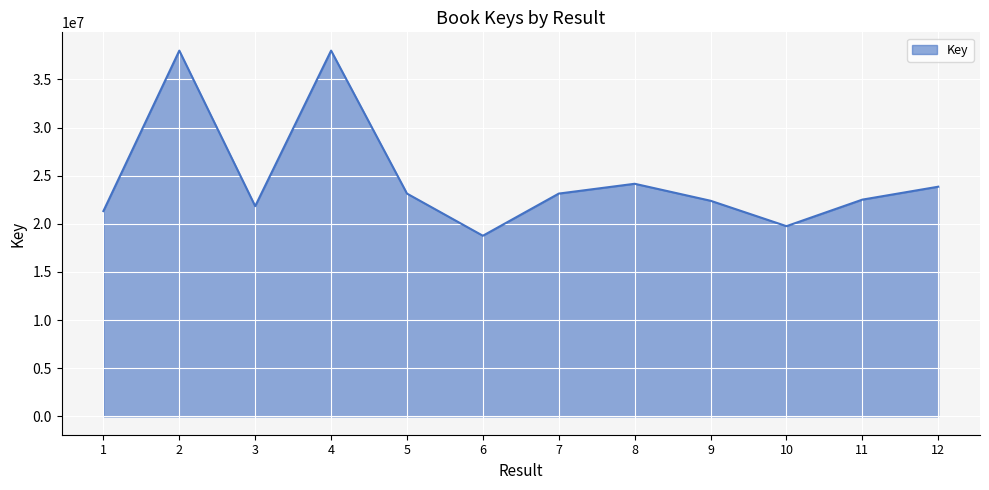

What is the maximum value shown in the chart?

37990478